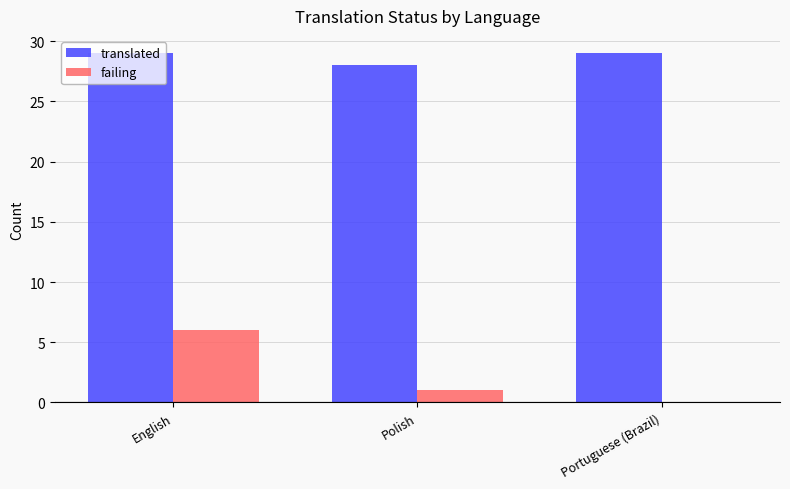

Reading left to right, transcribe all the data shown in this chart.

translated: English=29	Polish=28	Portuguese (Brazil)=29
failing: English=6	Polish=1	Portuguese (Brazil)=0